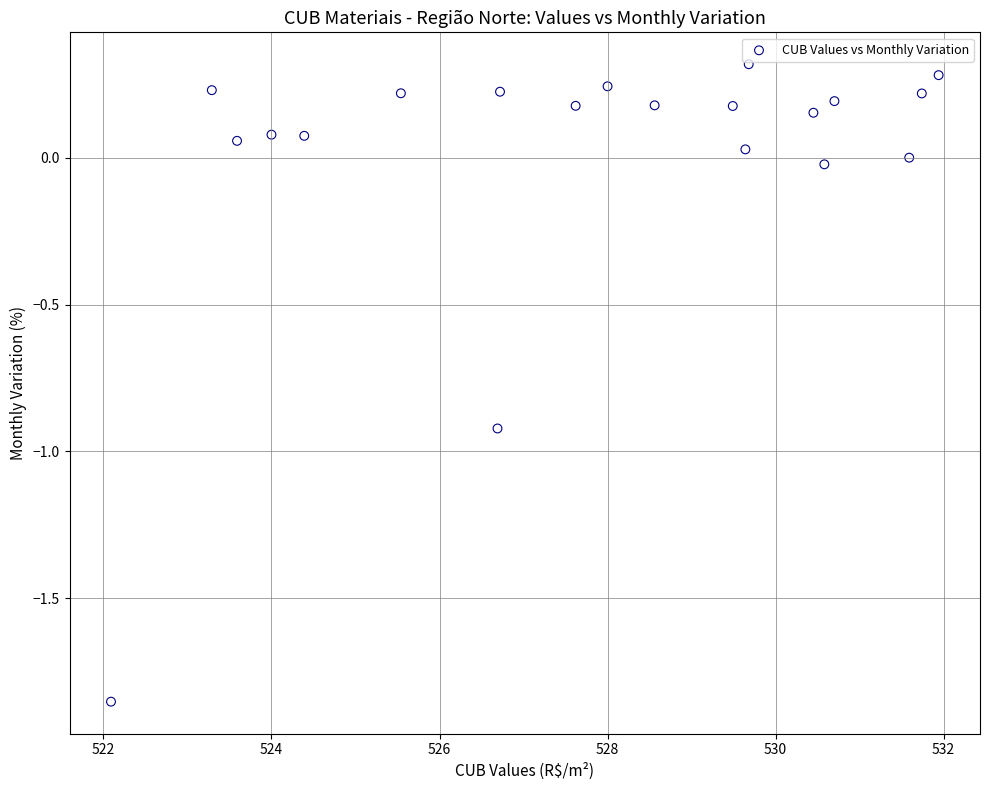

What is the range of Y values (max minus min)?

2.2